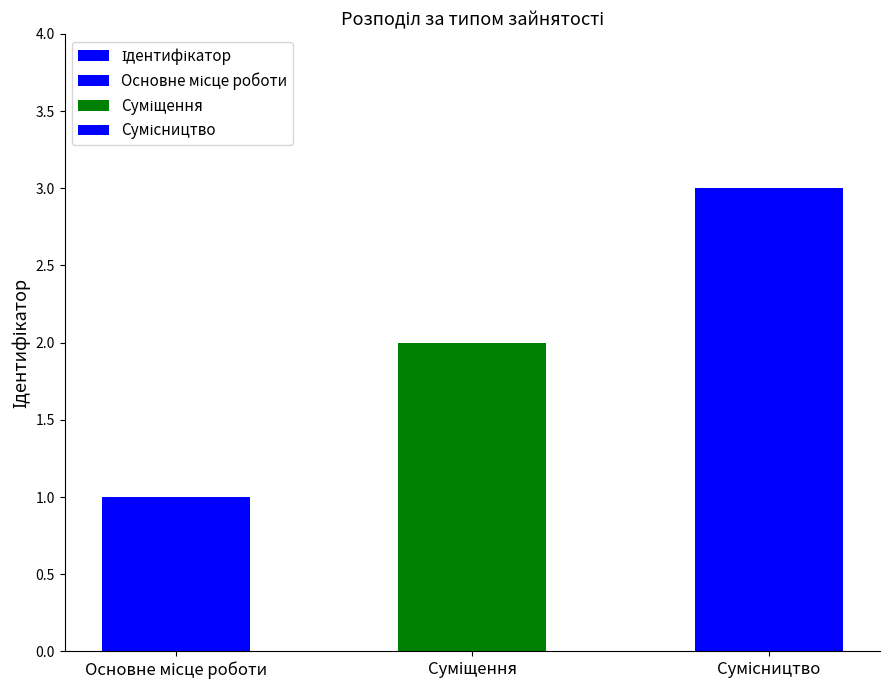

At which category does the chart reach its minimum across all series?

Основне місце роботи